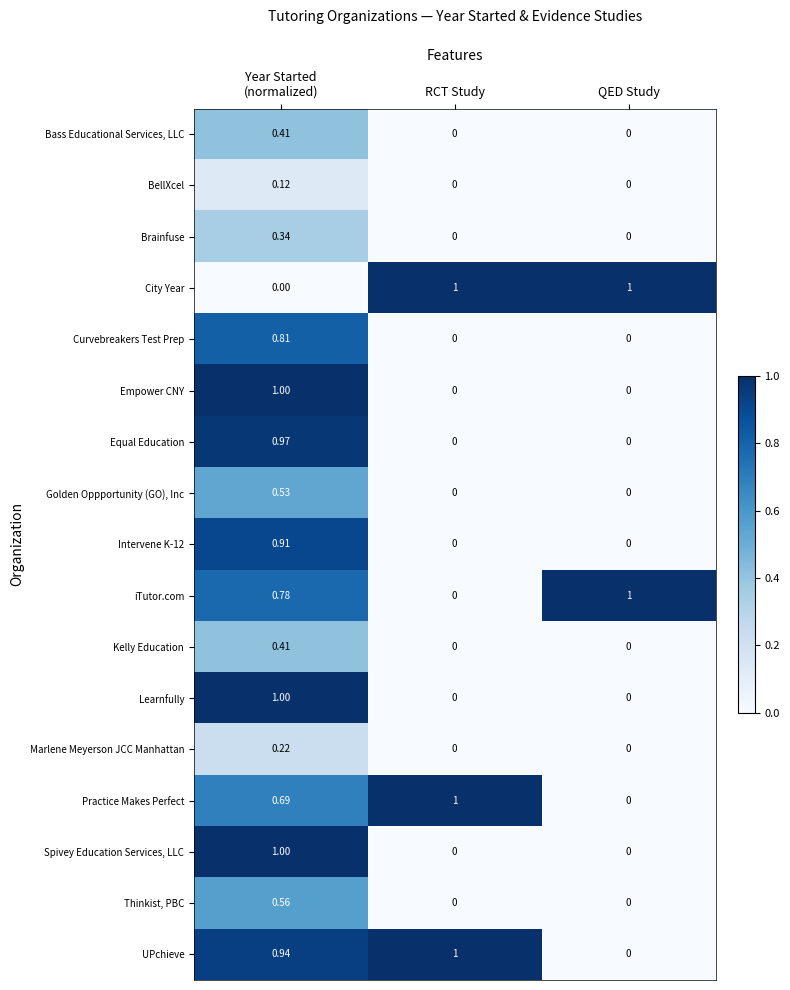

Where is iTutor.com nearest to the value 0?

RCT Study